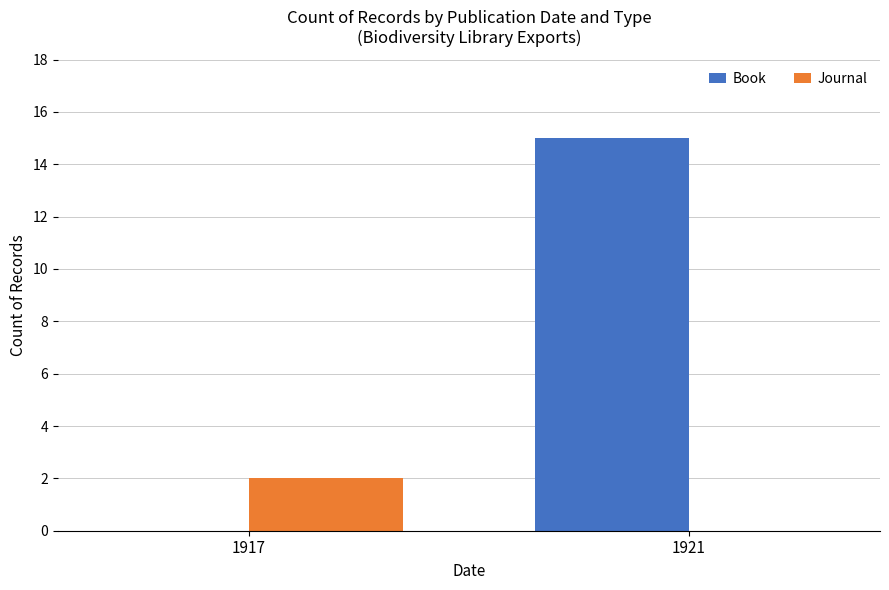

What is the difference between the Book values at 1921 and 1917?

15